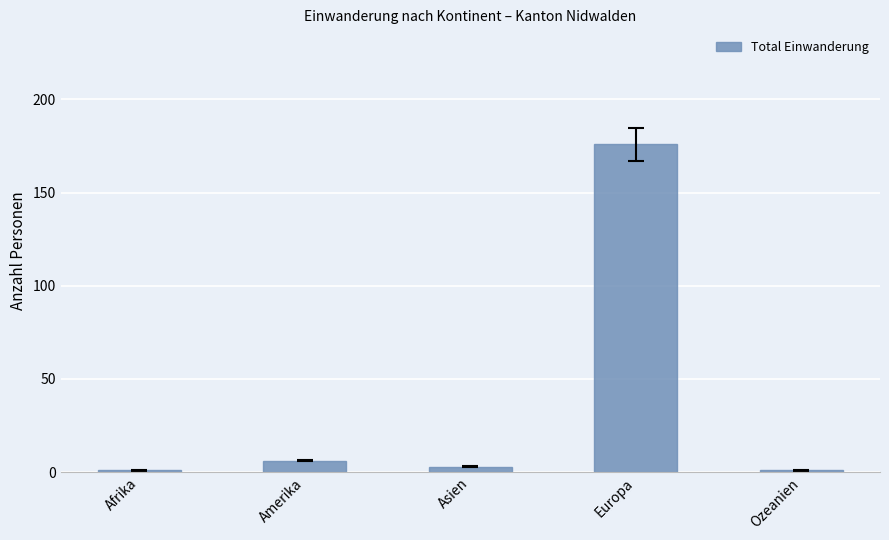

What is the maximum value shown in the chart?

176